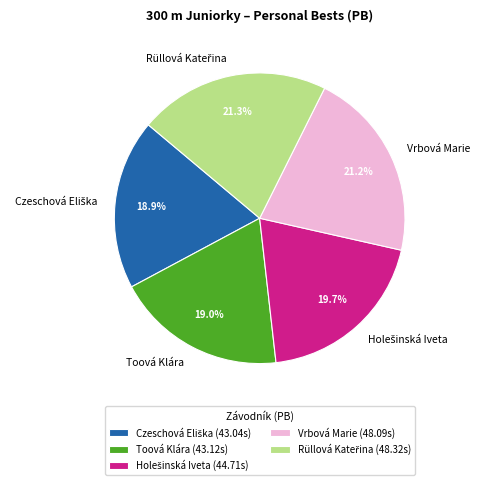

Count the number of slices in the pie.

5